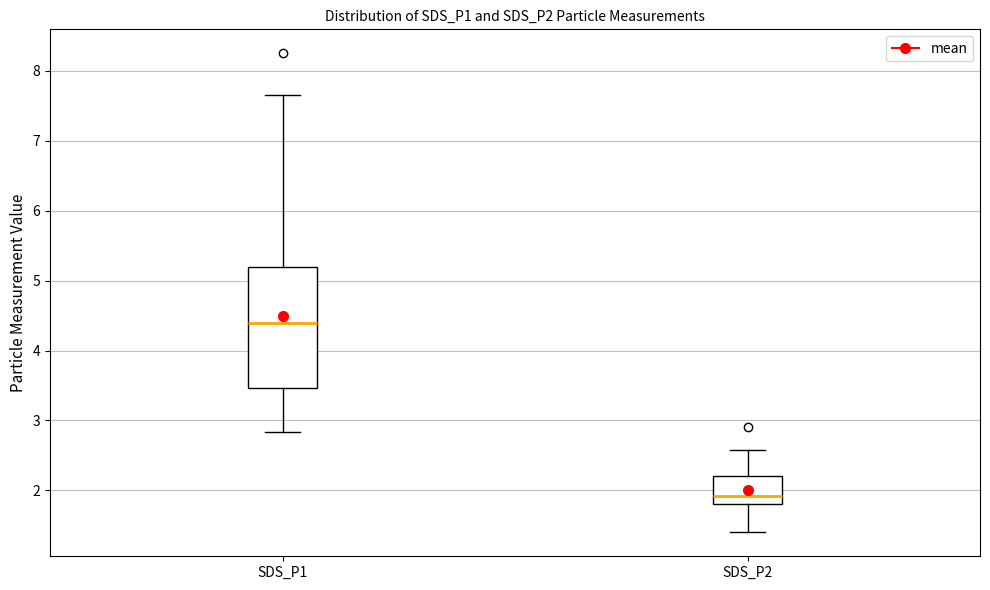

Where does the upper whisker of the box for SDS_P1 end on the y-axis? The values are not printed on the chart, so give them approximately, as read against the axis.

7.7